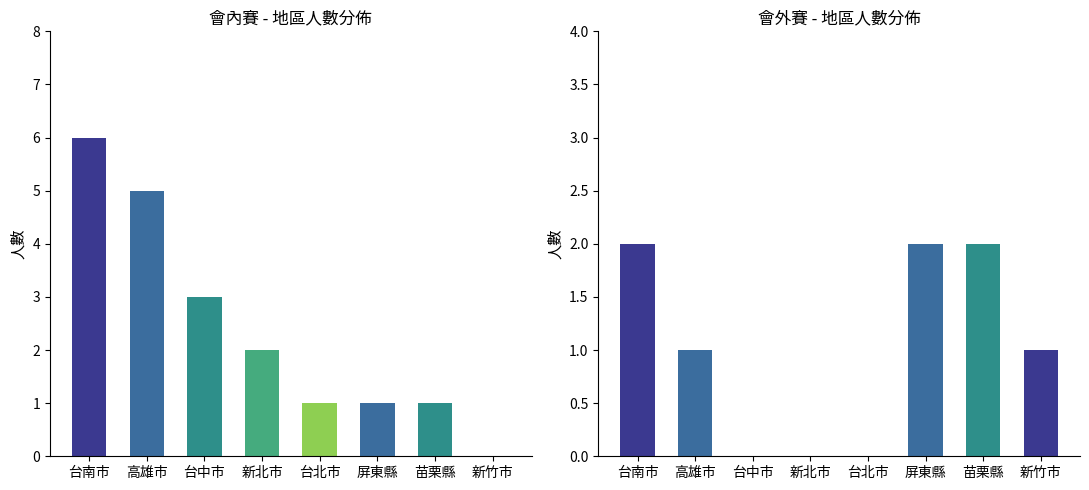

Reading right to left, list all the values displayed in this chart.

會內賽: 新竹市=0	苗栗縣=1	屏東縣=1	台北市=1	新北市=2	台中市=3	高雄市=5	台南市=6
會外賽: 新竹市=1	苗栗縣=2	屏東縣=2	台北市=0	新北市=0	台中市=0	高雄市=1	台南市=2